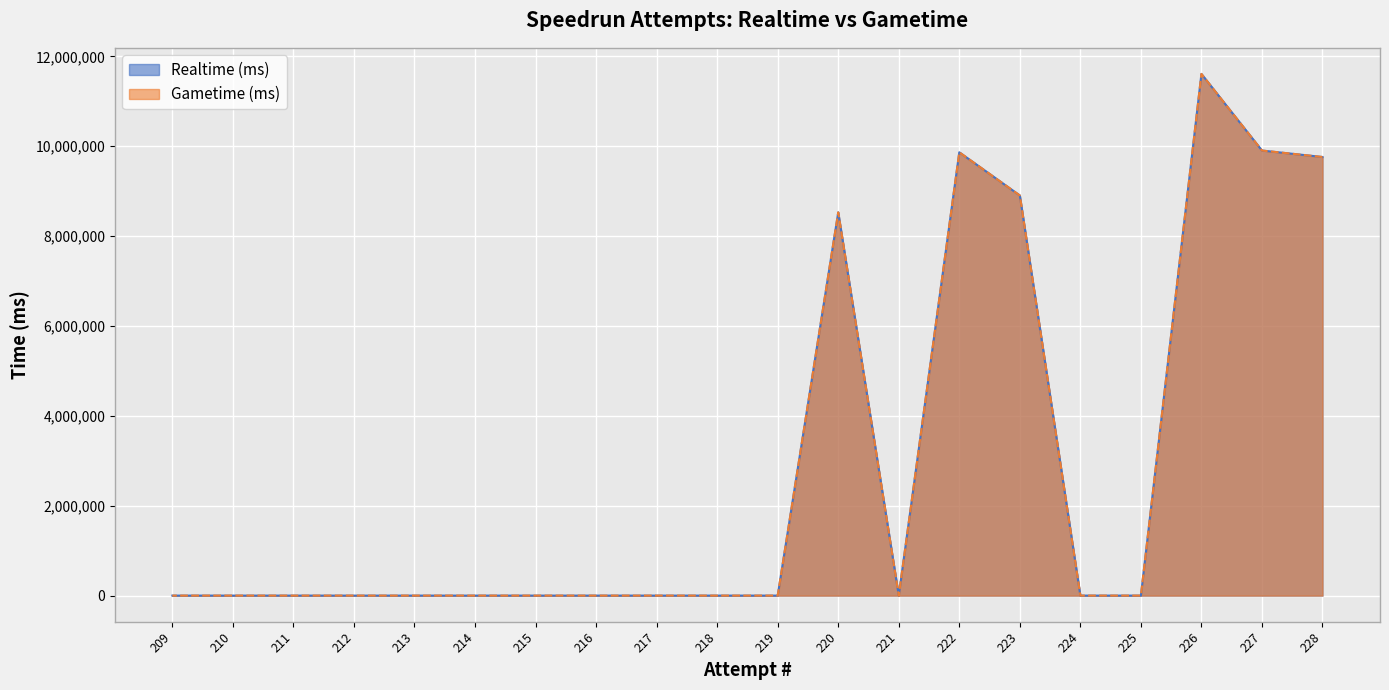

Is it true that Realtime (ms) equals 3004696 at 220?

False